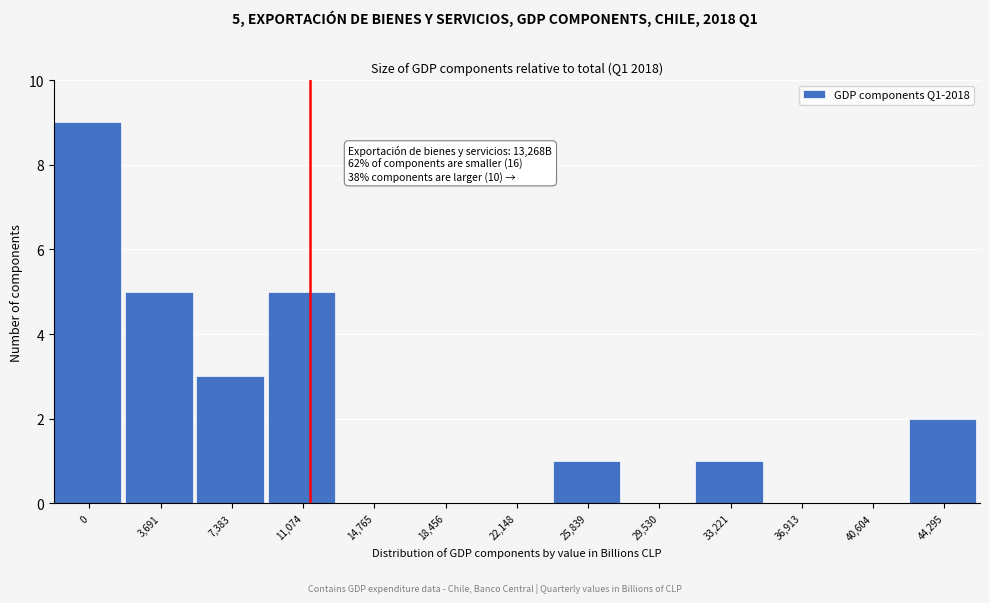

Reading right to left, list all the values displayed in this chart.

44,295=2	40,604=0	36,913=0	33,221=1	29,530=0	25,839=1	22,148=0	18,456=0	14,765=0	11,074=5	7,383=3	3,691=5	0=9